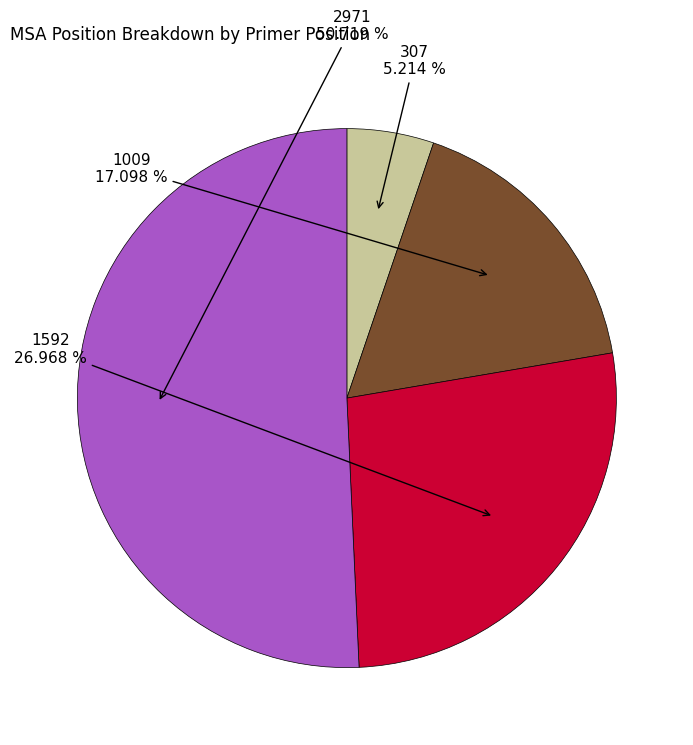

Rank the categories by value from lowest to highest.

307, 1009, 1592, 2971